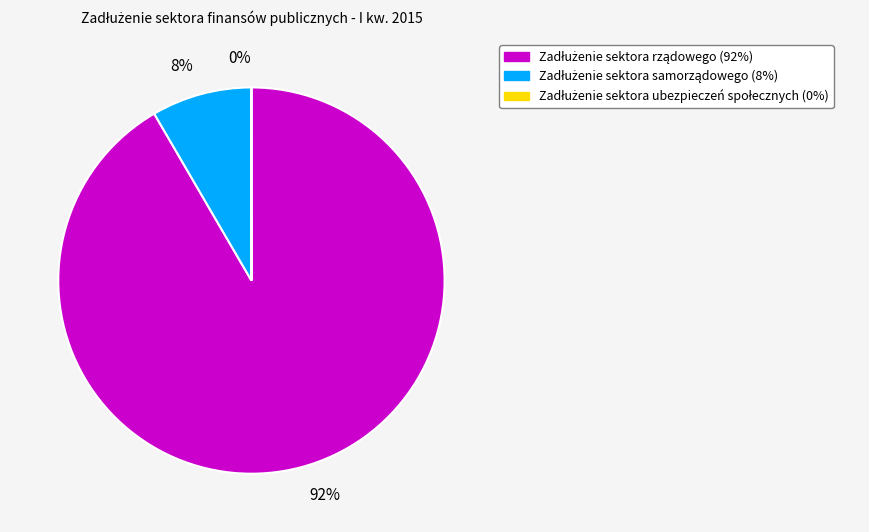

Is there a majority slice in this chart?

Yes